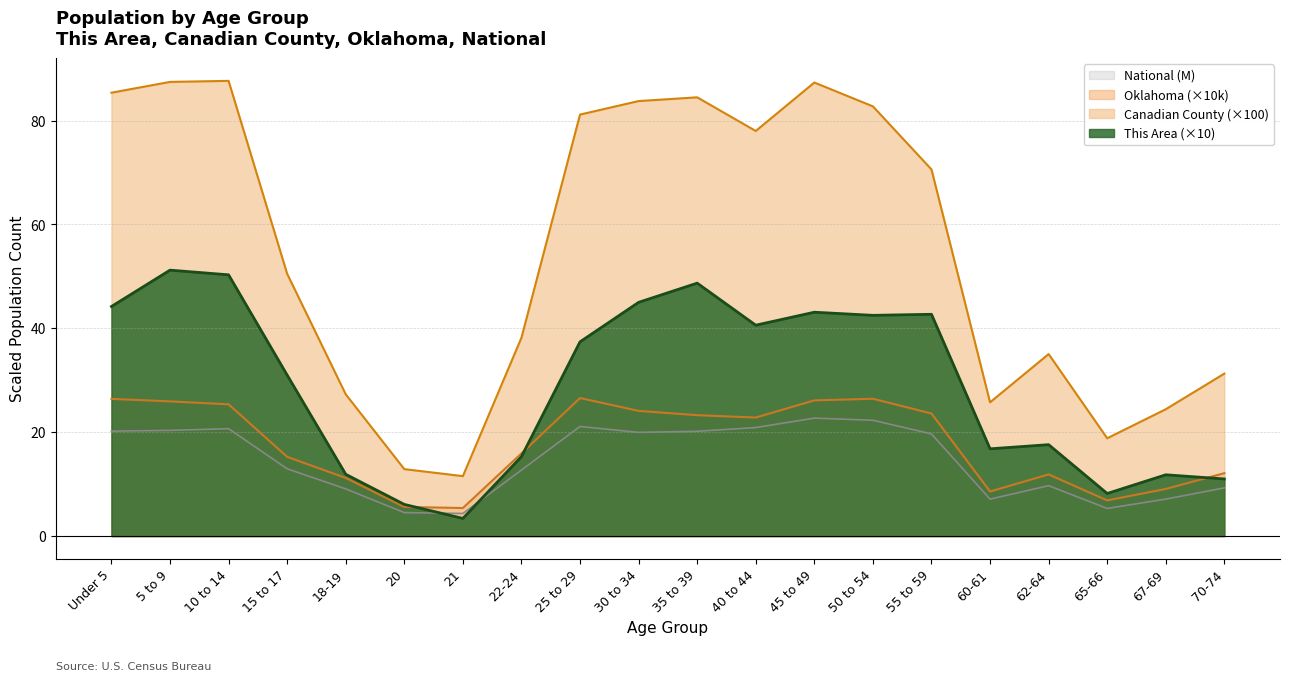

What is the value of the This Area point at the 7th from the left?

3.4